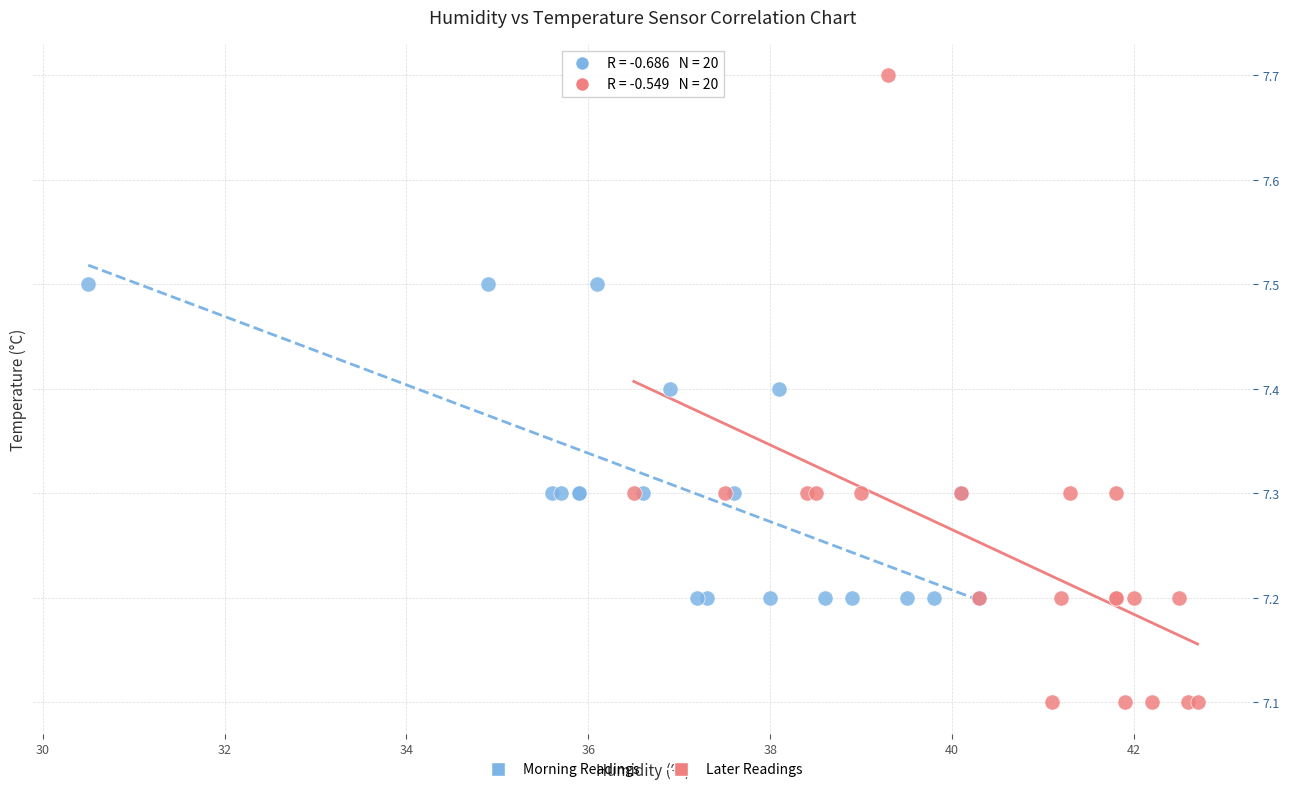

What are all the series names shown in the legend?

Morning Readings, Later Readings